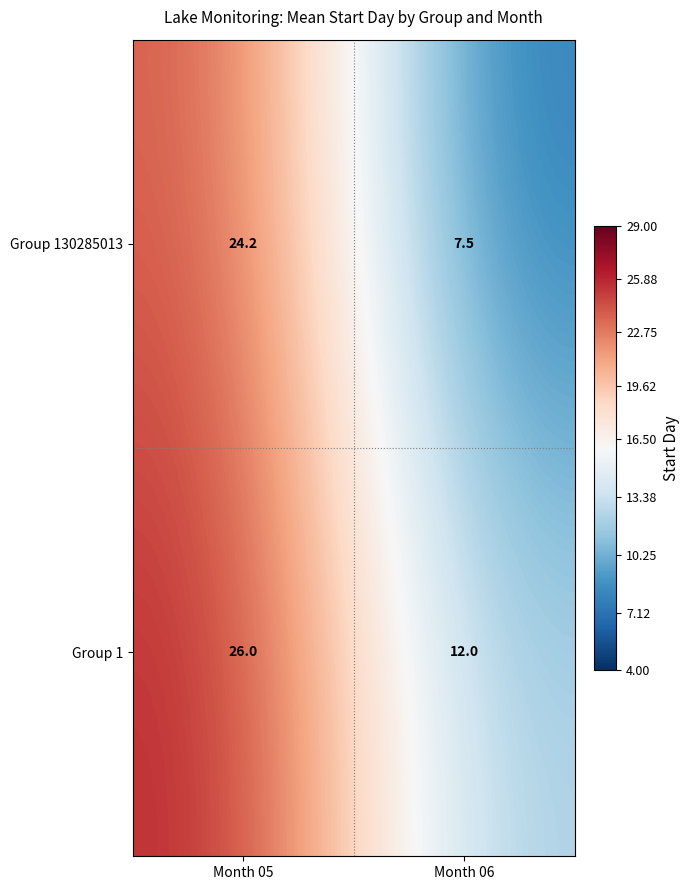

What is the difference between the Group 1 values at Month 06 and Month 05?

14.0